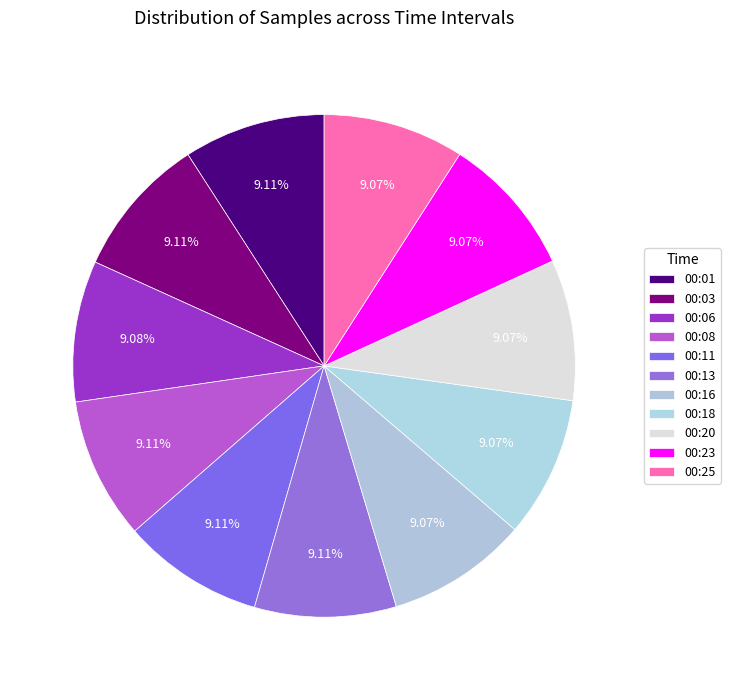

Count the number of slices in the pie.

11